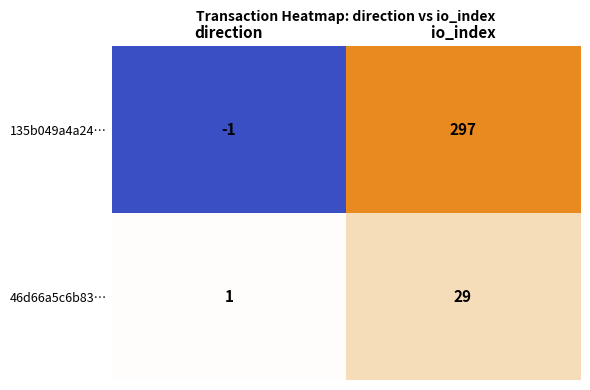

Which series has the largest total across all categories?

135b049a4a24…